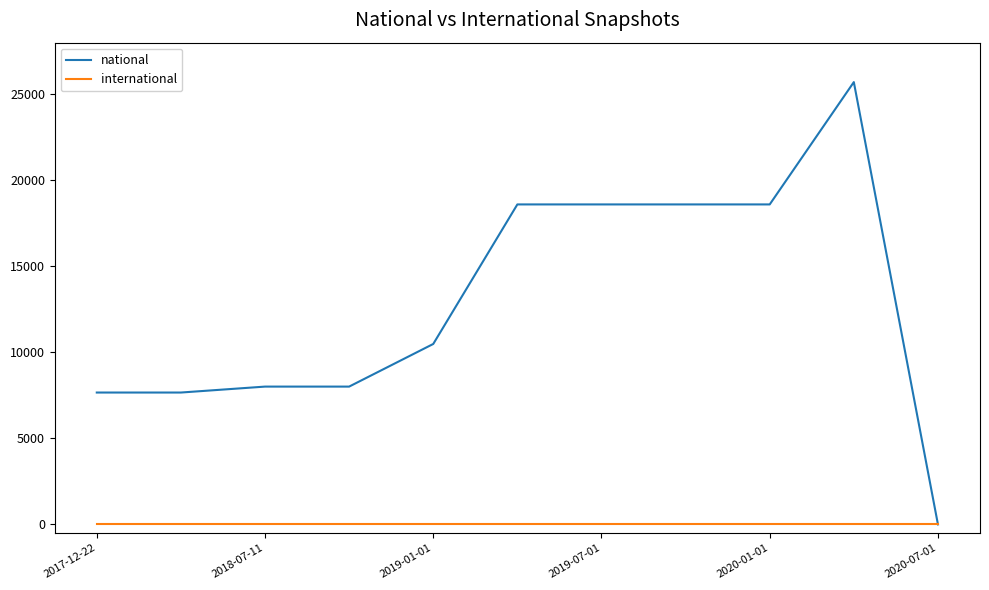

How many distinct data groups are displayed?

2